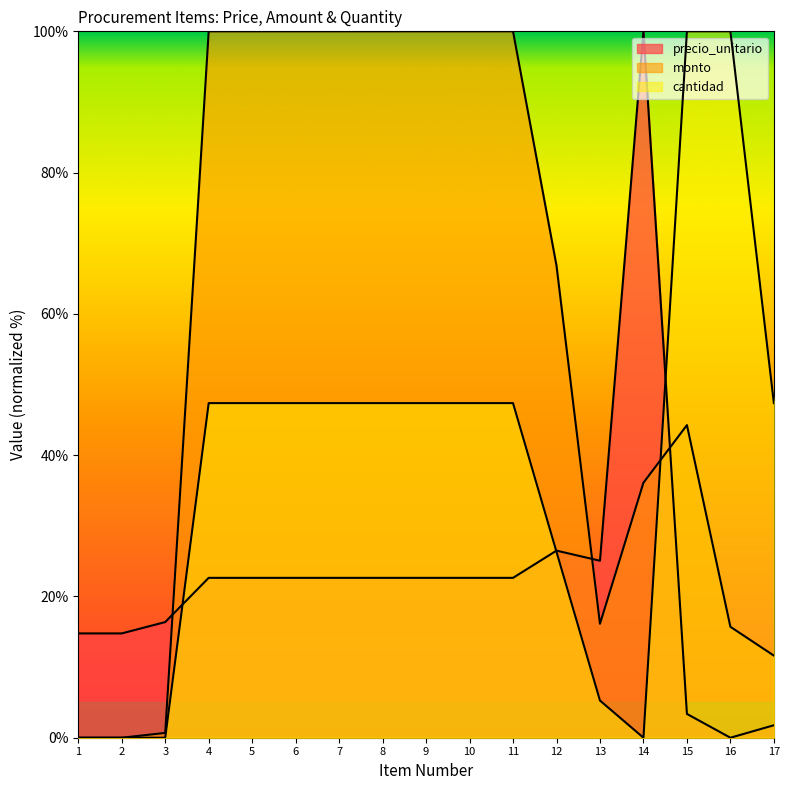

True or false: precio_unitario has a value of 26.5 at 12.

True